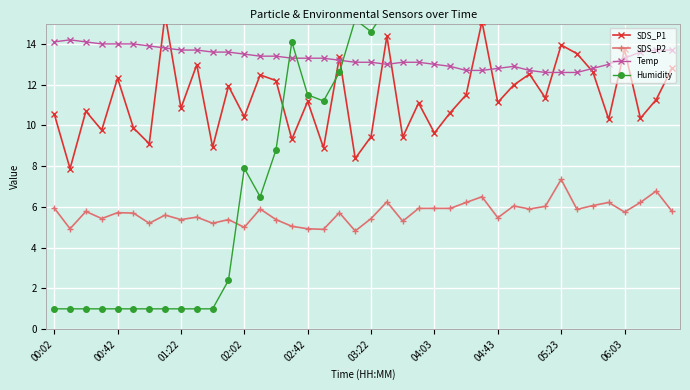

True or false: SDS_P2 has more than 1 interior local peaks.

True